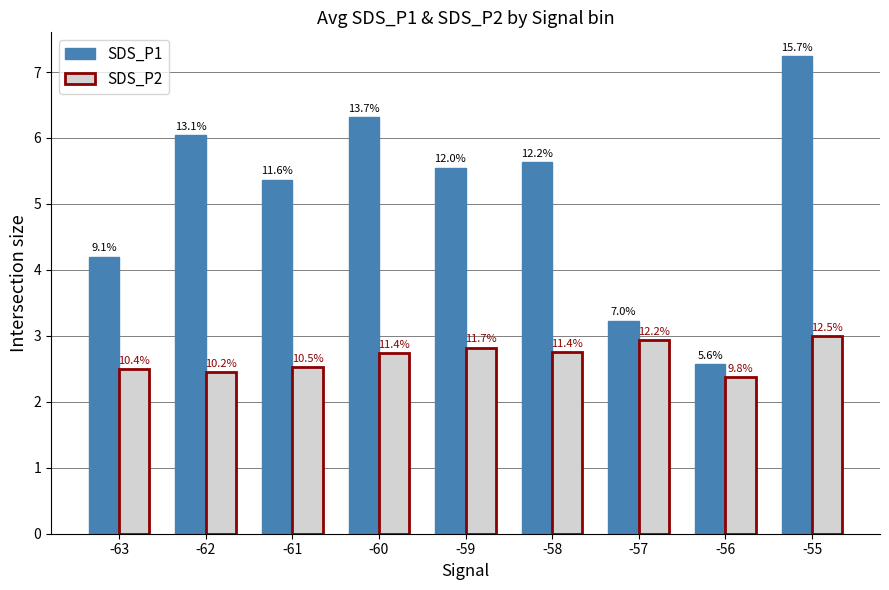

What are all the series names shown in the legend?

SDS_P1, SDS_P2